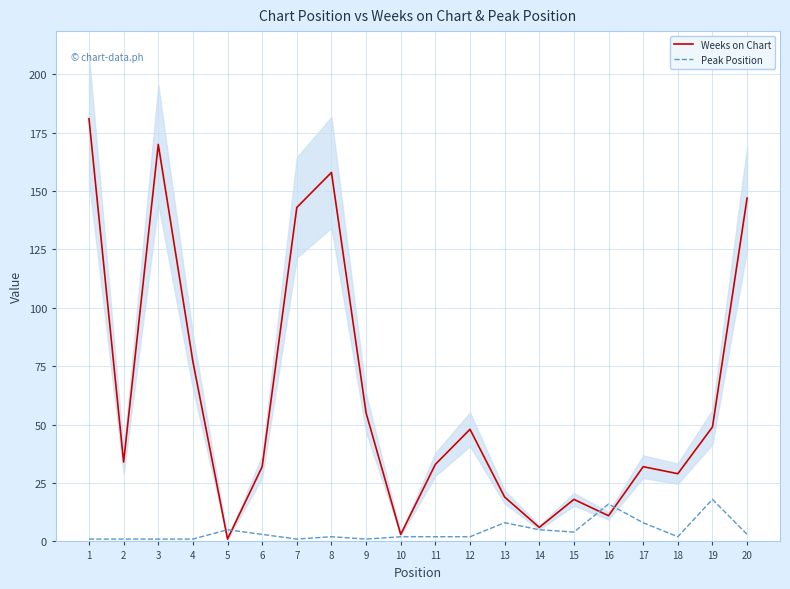

What is the difference between the maximum and minimum values in the Peak Position series?

17